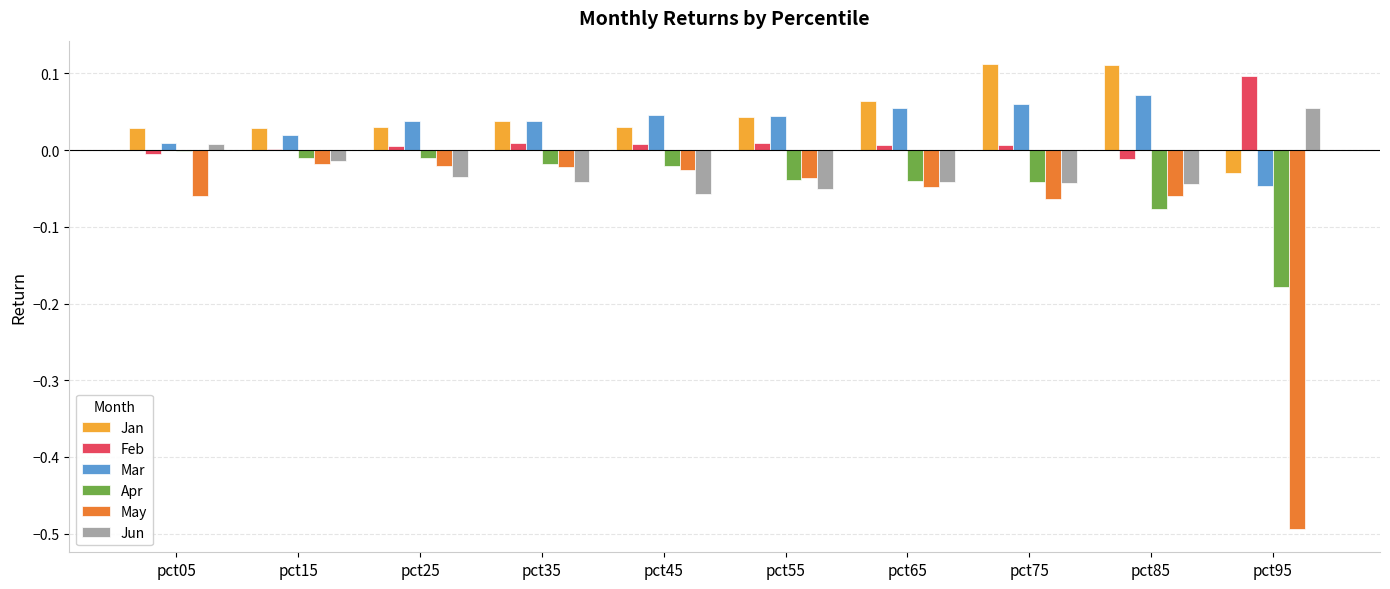

What is the sum of all May values?

-0.8